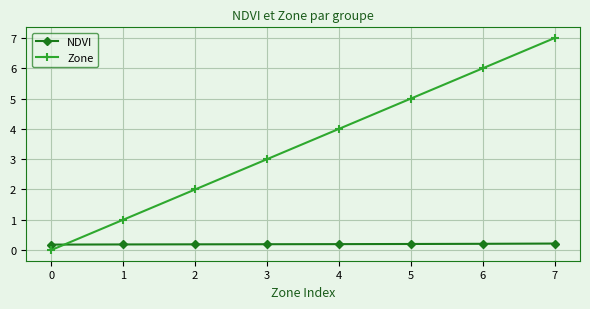

Where do NDVI and Zone first cross each other?

0 and 1